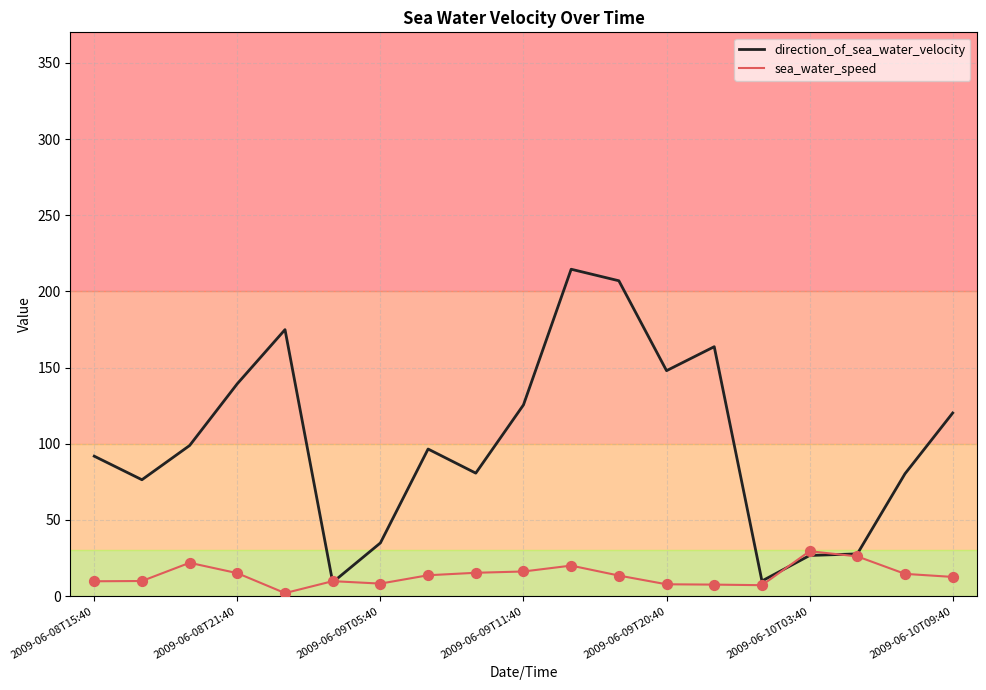

Which series has the largest range (max minus min)?

direction_of_sea_water_velocity